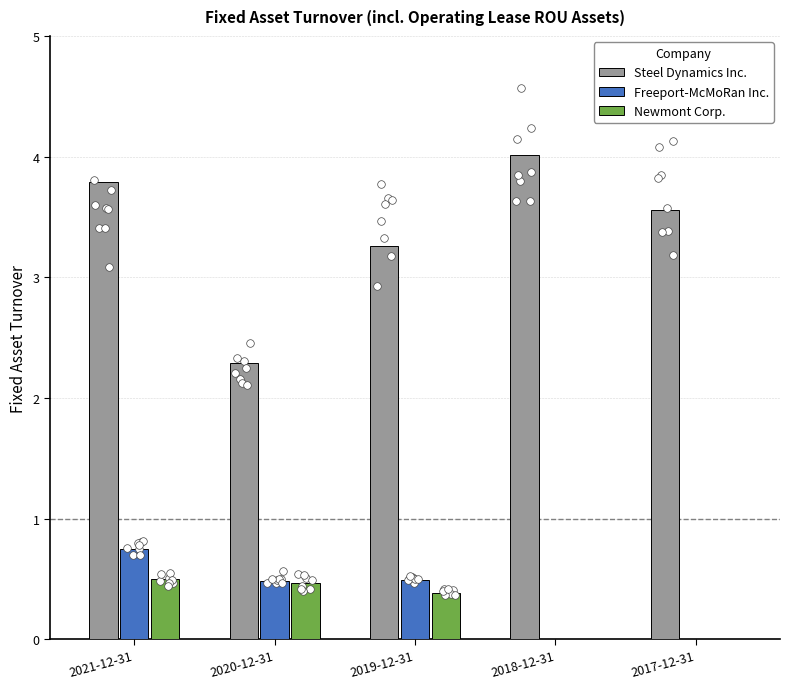

Which series has the largest total across all categories?

Steel Dynamics Inc.